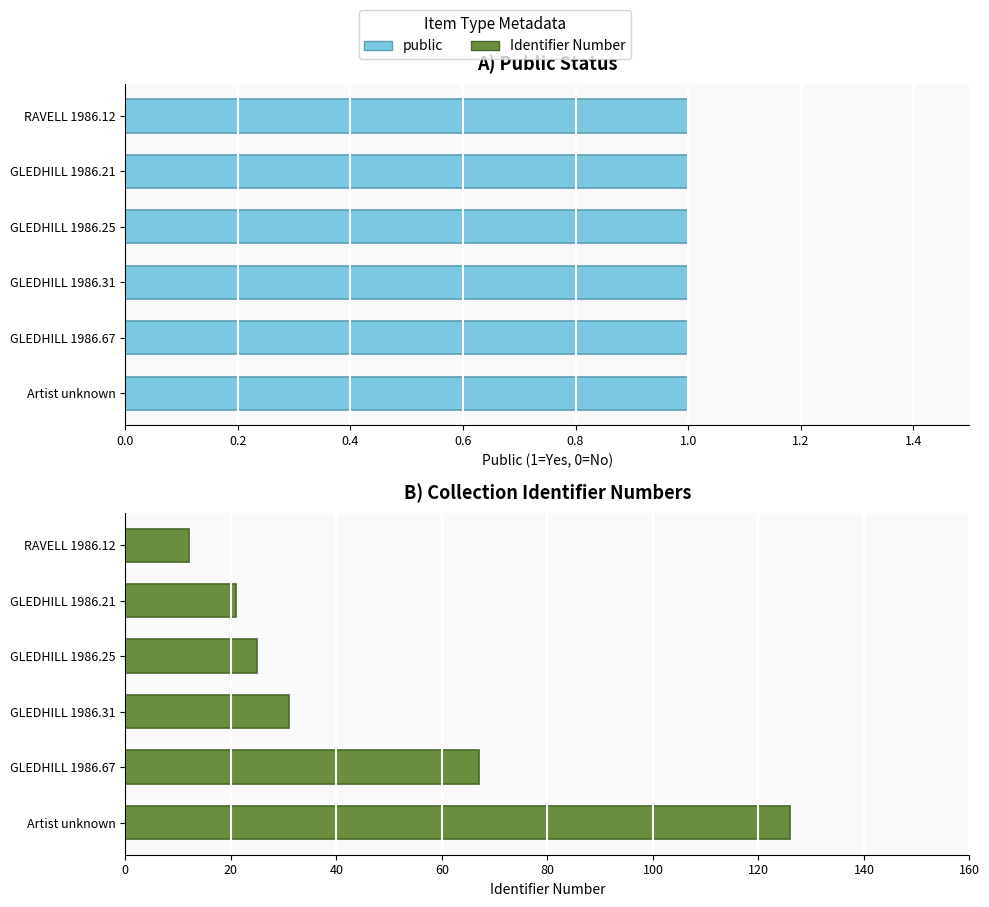

What are all the series names shown in the legend?

public, Identifier Number